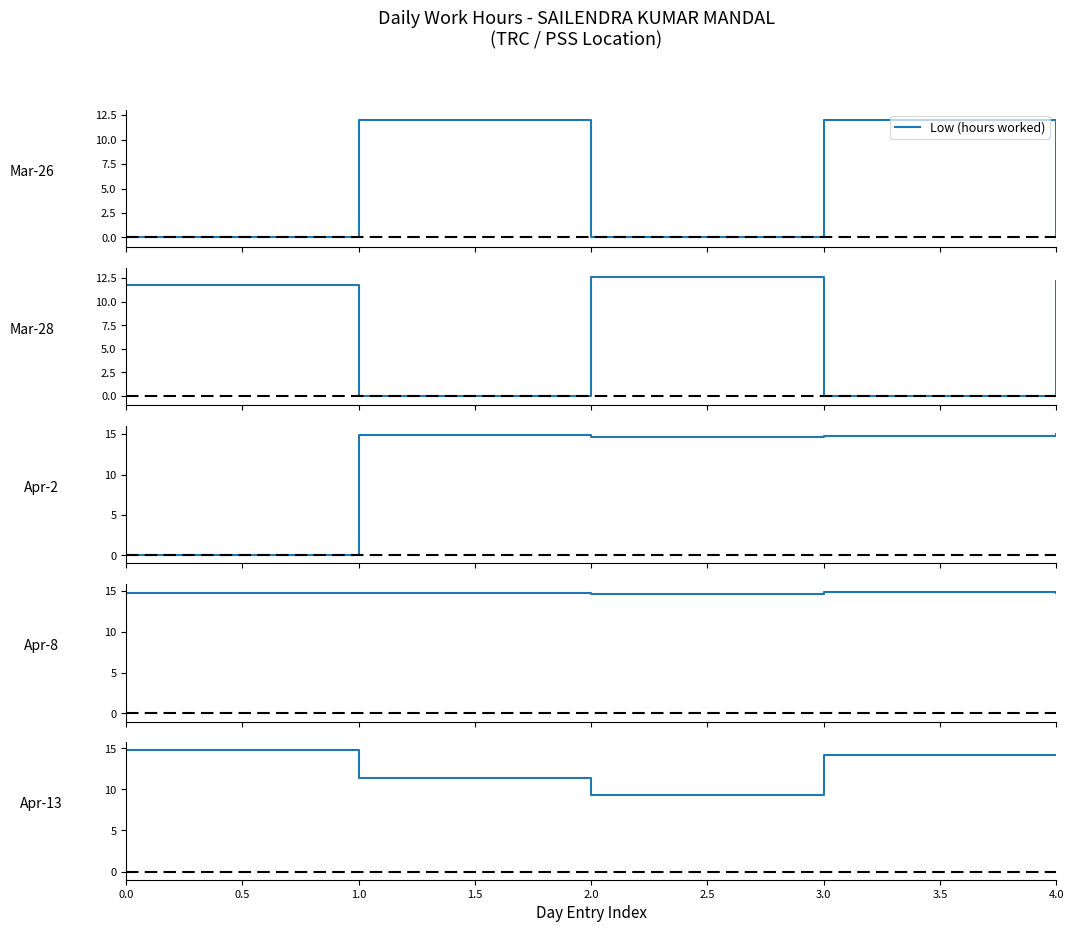

At which category does the data reach its first local valley?

2.0